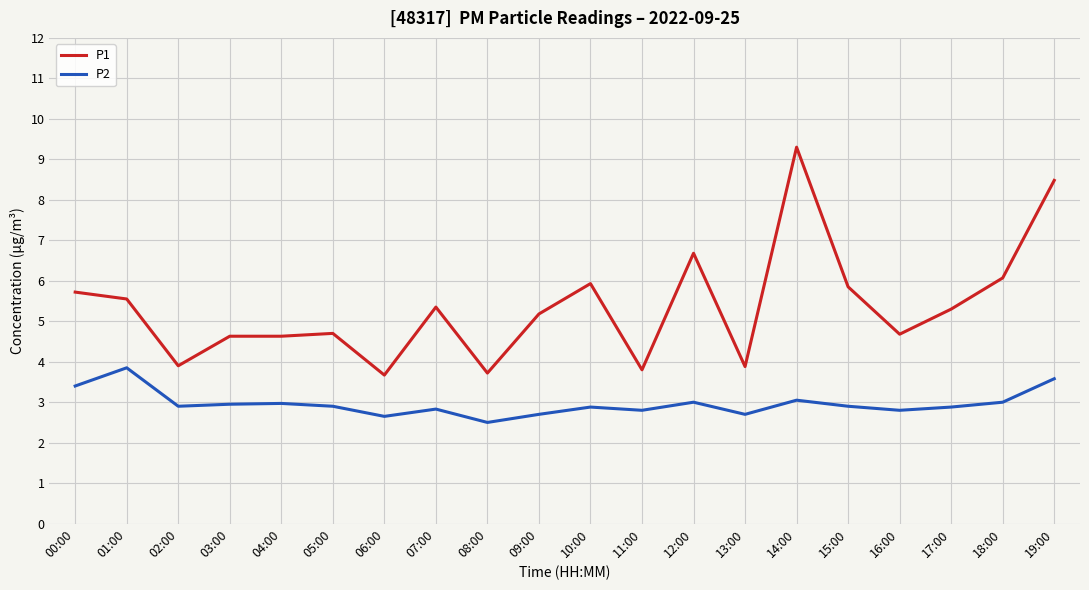

Which series has the widest spread of values?

P1